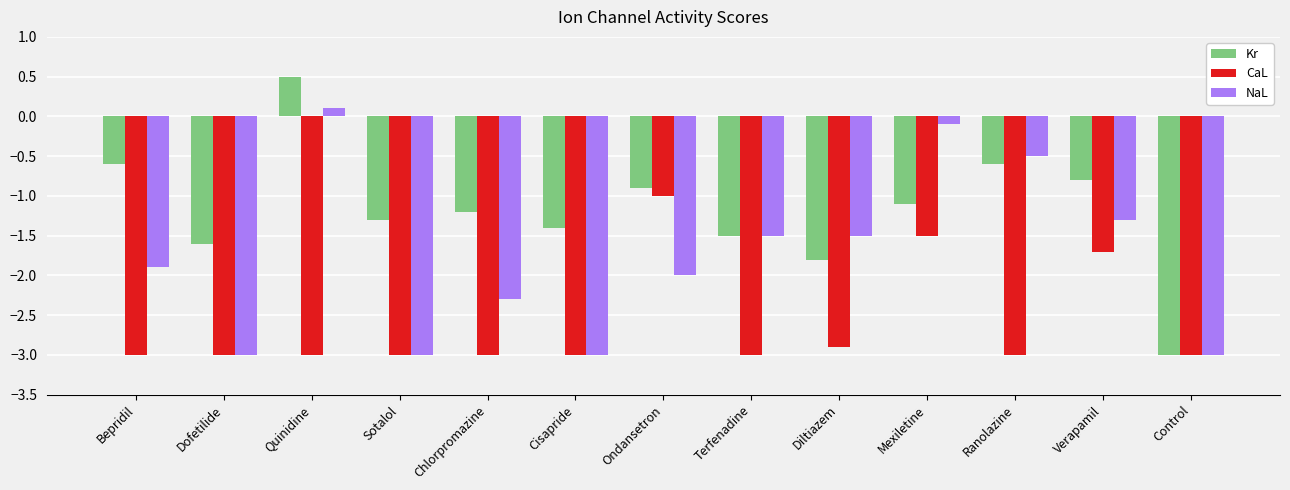

Rank the series by their maximum value, from highest to lowest.

Kr, NaL, CaL